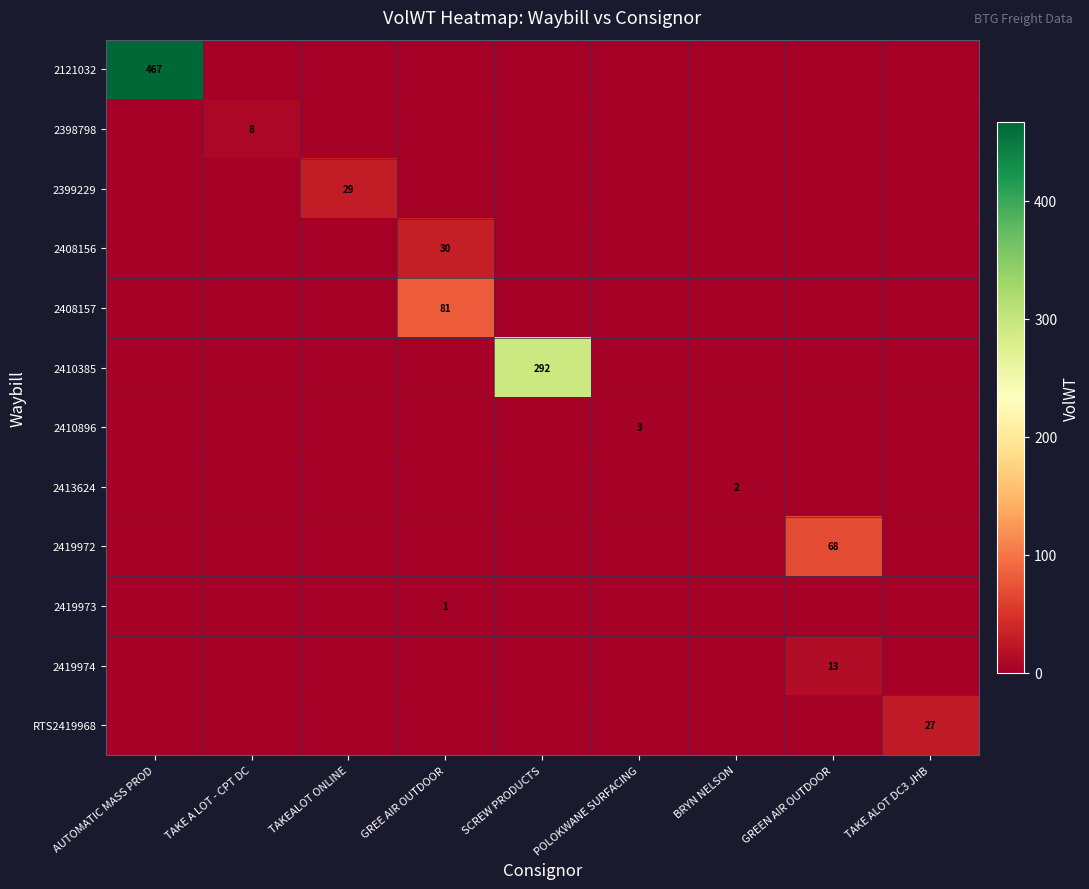

At which category does the chart reach its peak across all series?

AUTOMATIC MASS PROD